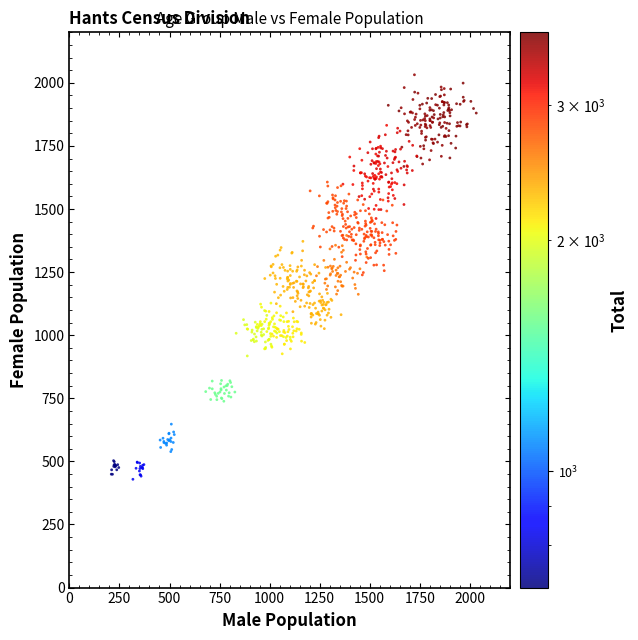

What is the range of Y values (max minus min)?

1602.7